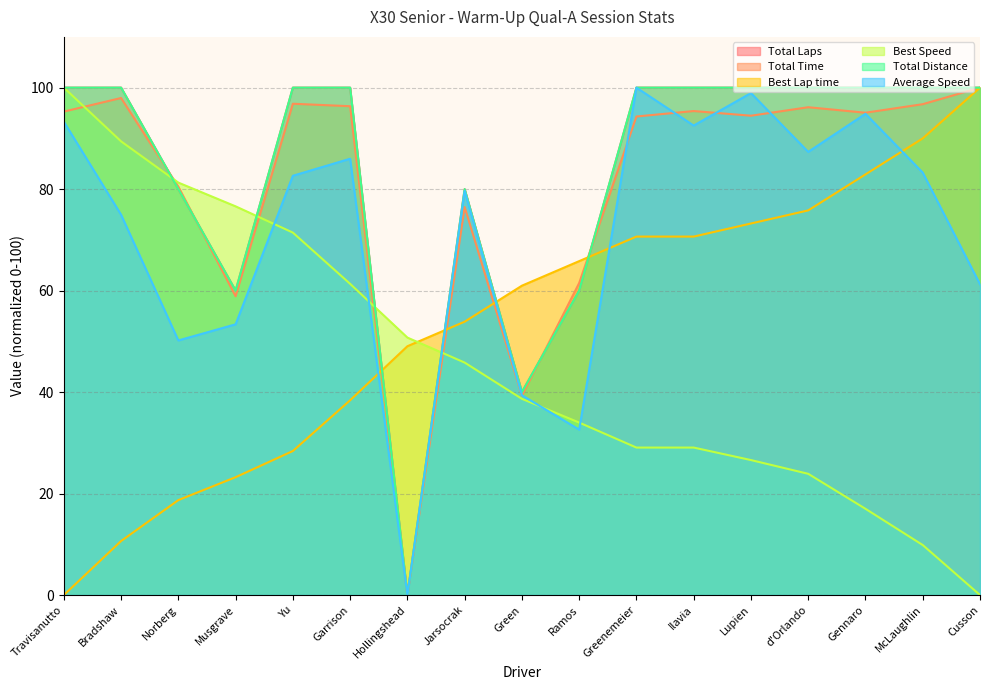

Is the value of Total Laps at Travisanutto greater than the value of Best Lap time at Gennaro?

Yes